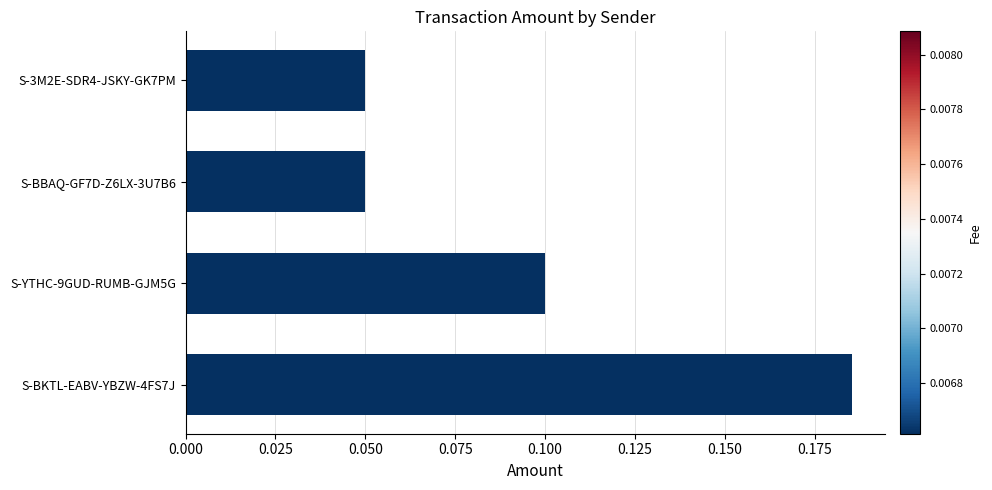

True or false: the data shows 0.1 at S-3M2E-SDR4-JSKY-GK7PM.

True